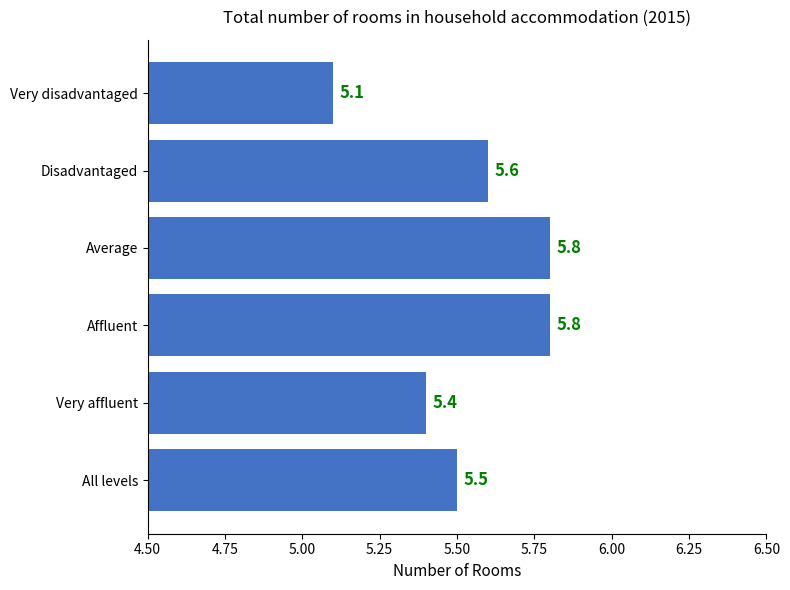

Reading bottom to top, list all the values displayed in this chart.

5.5	5.4	5.8	5.8	5.6	5.1